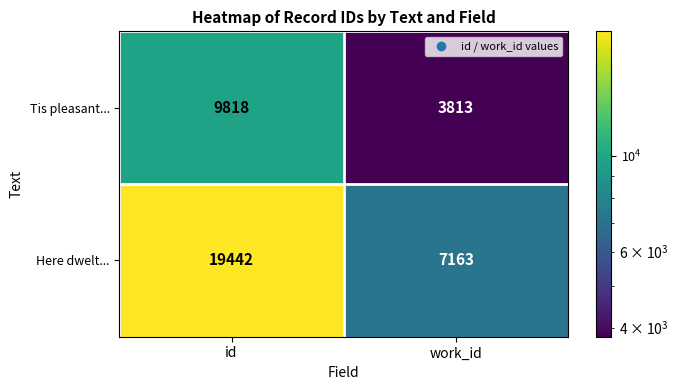

Which series has the widest spread of values?

Here dwelt...